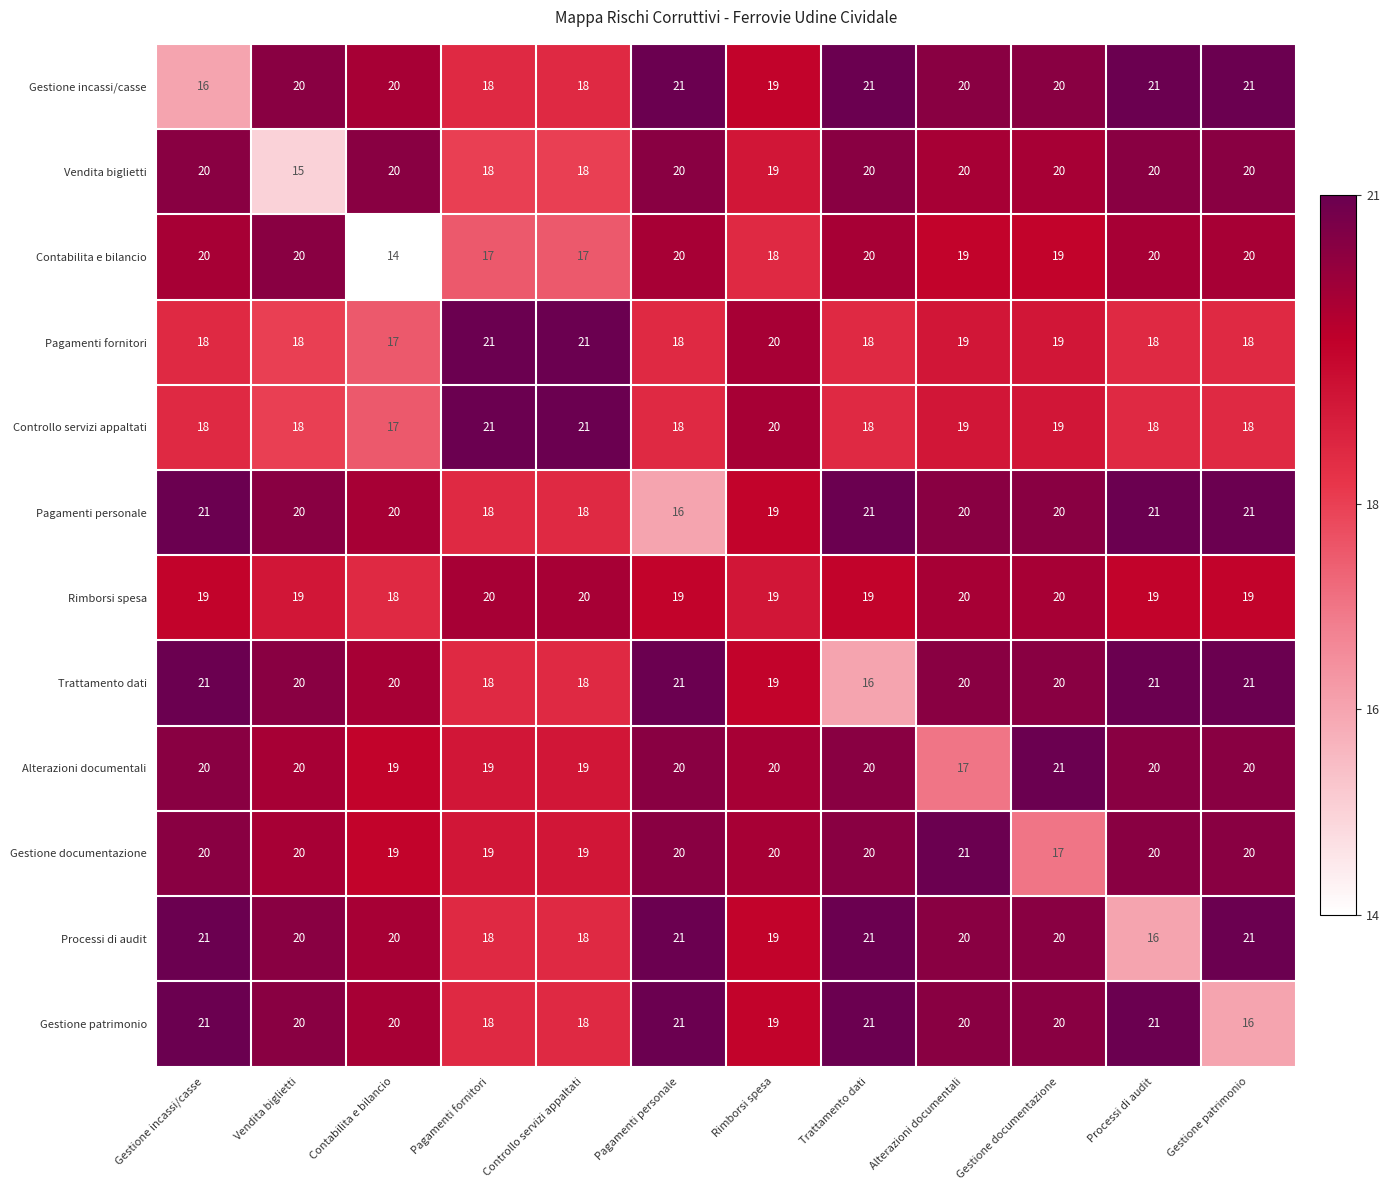

Which category has the lowest value in the Pagamenti personale series?

Pagamenti personale